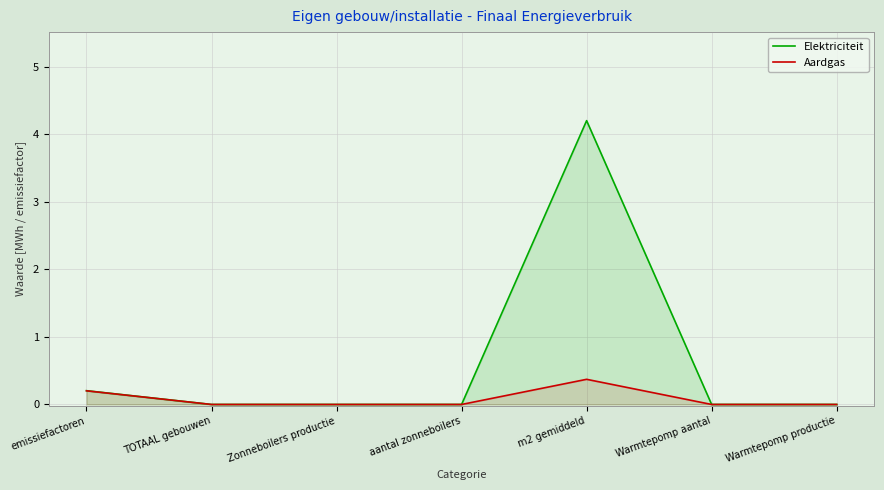

Is it true that Elektriciteit equals 2.9 at Warmtepomp productie?

False